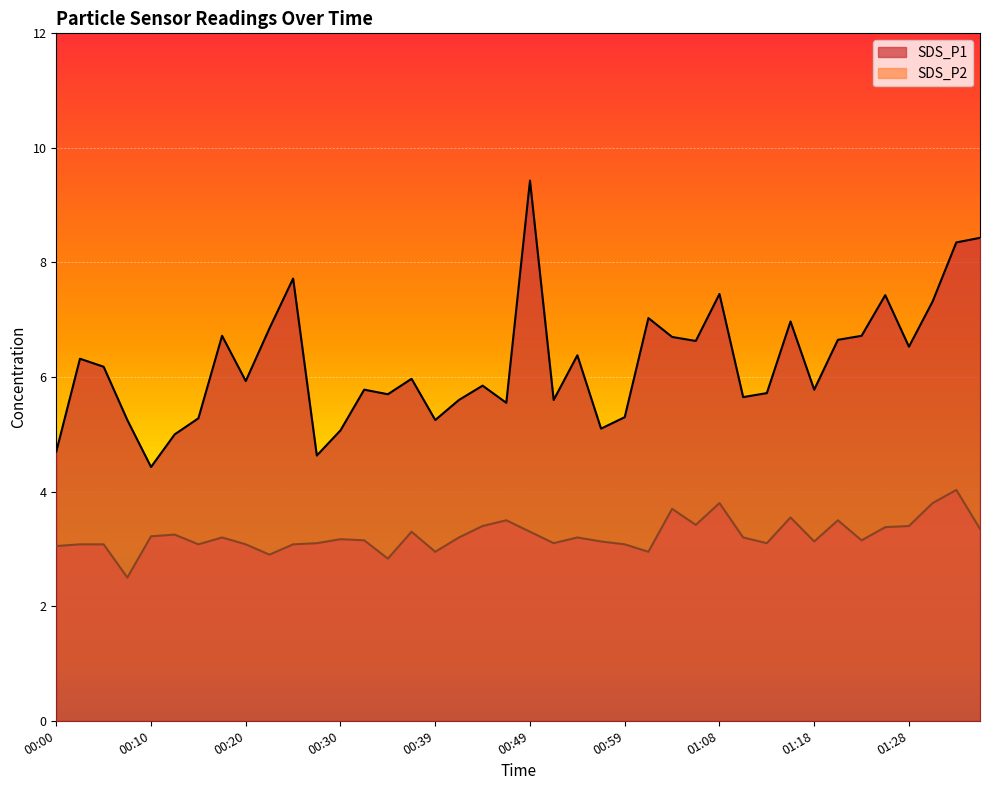

What are all the series names shown in the legend?

SDS_P1, SDS_P2